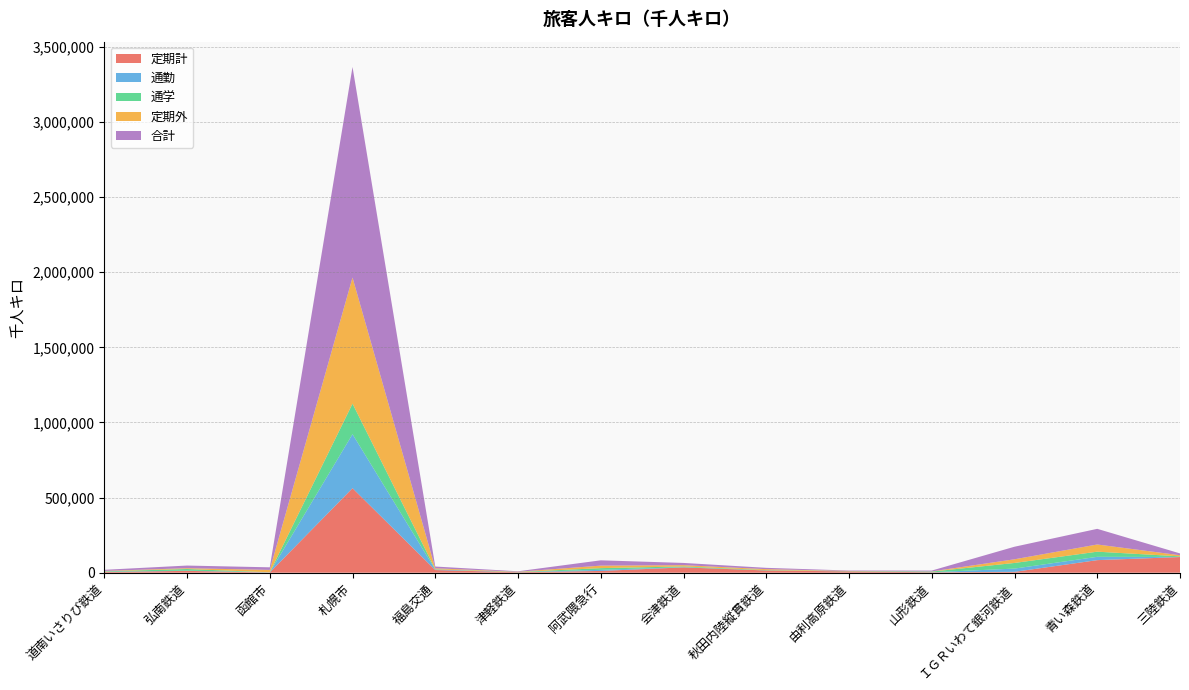

Reading right to left, list all the values displayed in this chart.

定期計: 三陸鉄道=104156	青い森鉄道=83588	ＩＧＲいわて銀河鉄道=5685	山形鉄道=2834	由利高原鉄道=8767	秋田内陸縦貫鉄道=14810	会津鉄道=35347	阿武隈急行=11692	津軽鉄道=3155	福島交通=17620	札幌市=562437	函館市=1339	弘南鉄道=12282	道南いさりび鉄道=4573
通勤: 三陸鉄道=541	青い森鉄道=22065	ＩＧＲいわて銀河鉄道=21618	山形鉄道=163	由利高原鉄道=338	秋田内陸縦貫鉄道=232	会津鉄道=1285	阿武隈急行=7522	津軽鉄道=44	福島交通=3674	札幌市=359427	函館市=1034	弘南鉄道=1576	道南いさりび鉄道=1461
通学: 三陸鉄道=4070	青い森鉄道=34203	ＩＧＲいわて銀河鉄道=37503	山形鉄道=4322	由利高原鉄道=1513	秋田内陸縦貫鉄道=2242	会津鉄道=5040	阿武隈急行=11141	津軽鉄道=1408	福島交通=1363	札幌市=203010	函館市=305	弘南鉄道=10706	道南いさりび鉄道=3112
定期外: 三陸鉄道=7514	青い森鉄道=47888	ＩＧＲいわて銀河鉄道=24467	山形鉄道=1200	由利高原鉄道=983	秋田内陸縦貫鉄道=6293	会津鉄道=8485	阿武隈急行=16684	津軽鉄道=1703	福島交通=6655	札幌市=839237	函館市=15903	弘南鉄道=5338	道南いさりび鉄道=2750
合計: 三陸鉄道=12125	青い森鉄道=104156	ＩＧＲいわて銀河鉄道=83588	山形鉄道=5685	由利高原鉄道=2834	秋田内陸縦貫鉄道=8767	会津鉄道=14810	阿武隈急行=35347	津軽鉄道=3155	福島交通=11692	札幌市=1401674	函館市=17242	弘南鉄道=17620	道南いさりび鉄道=7323